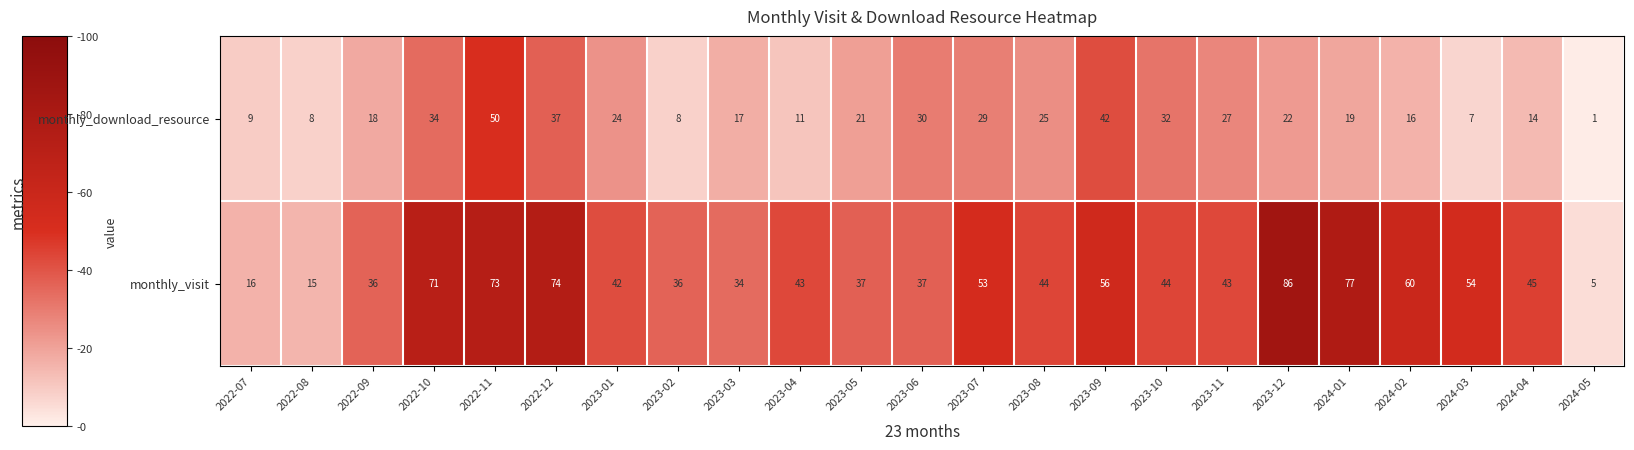

How many distinct data groups are displayed?

2